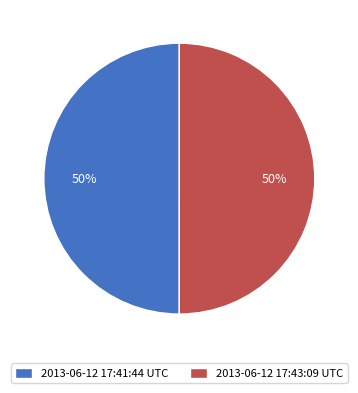

Approximately how many times larger is the value at 2013-06-12 17:41:44 UTC compared to 2013-06-12 17:43:09 UTC?

1.0